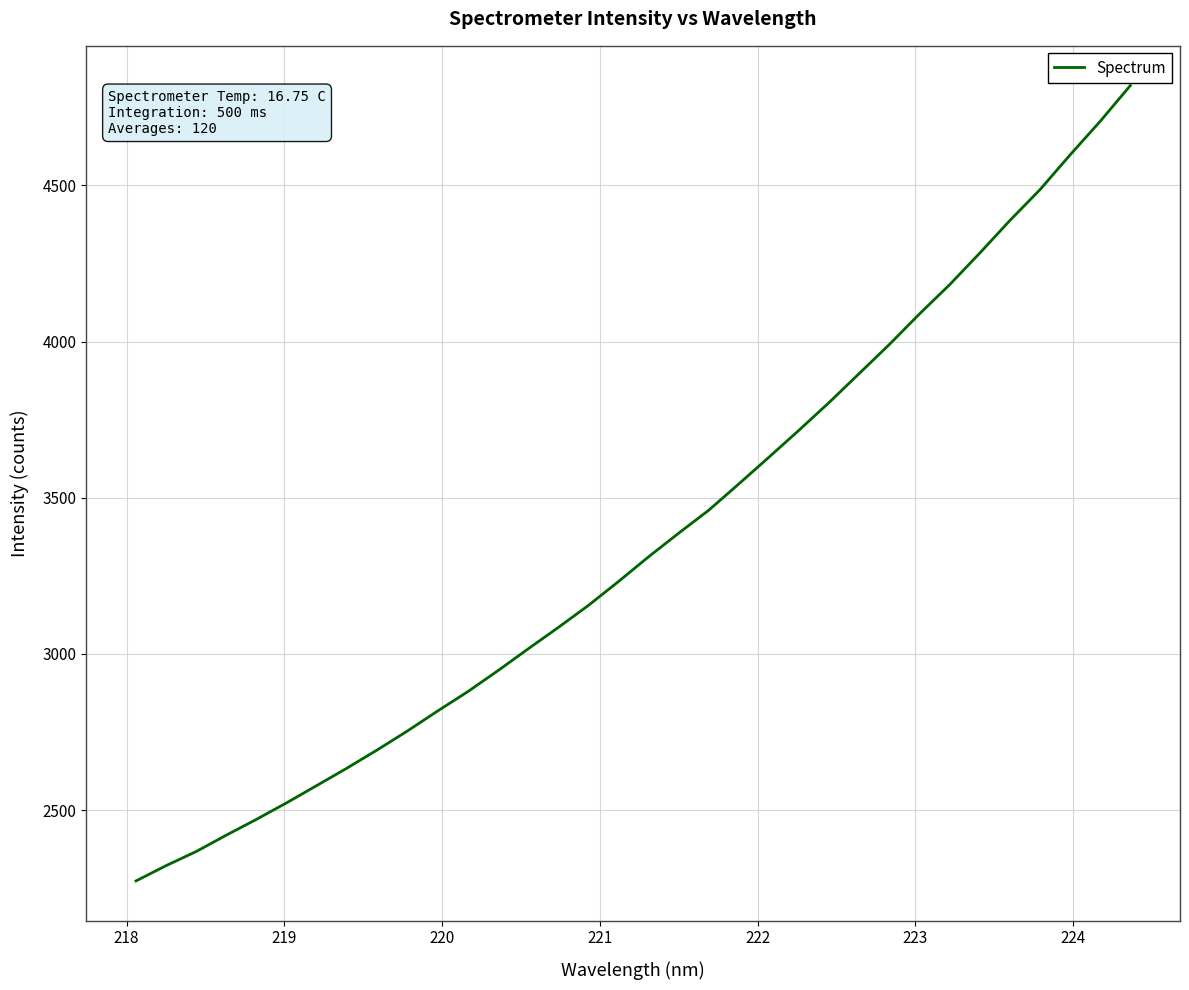

What is the maximum value shown in the chart?

4819.9